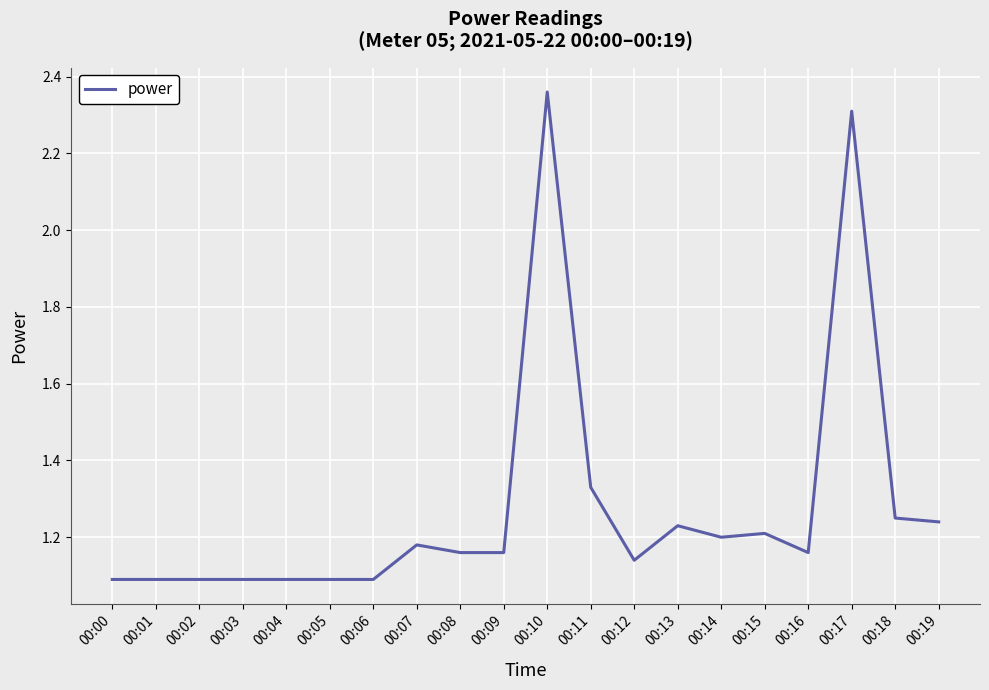

True or false: the data shows 1.1 at 00:00.

True